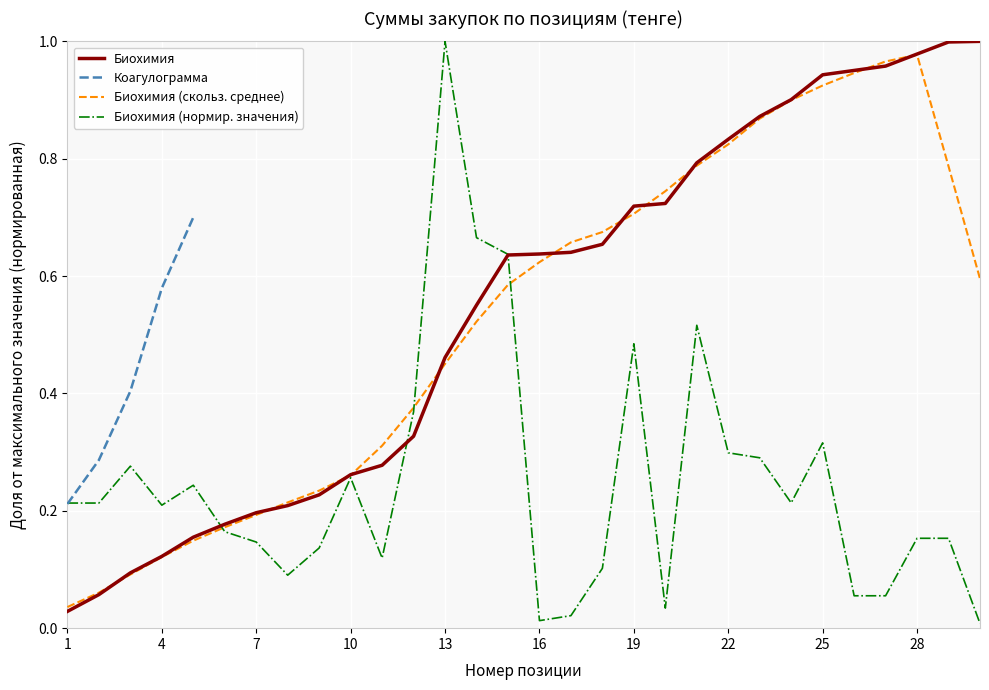

Between 15 and 9, which is larger?

15